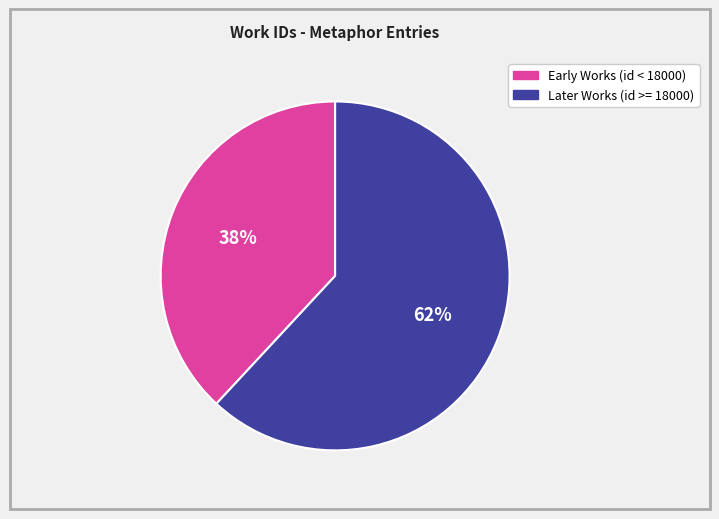

Does any single category account for the majority?

Yes